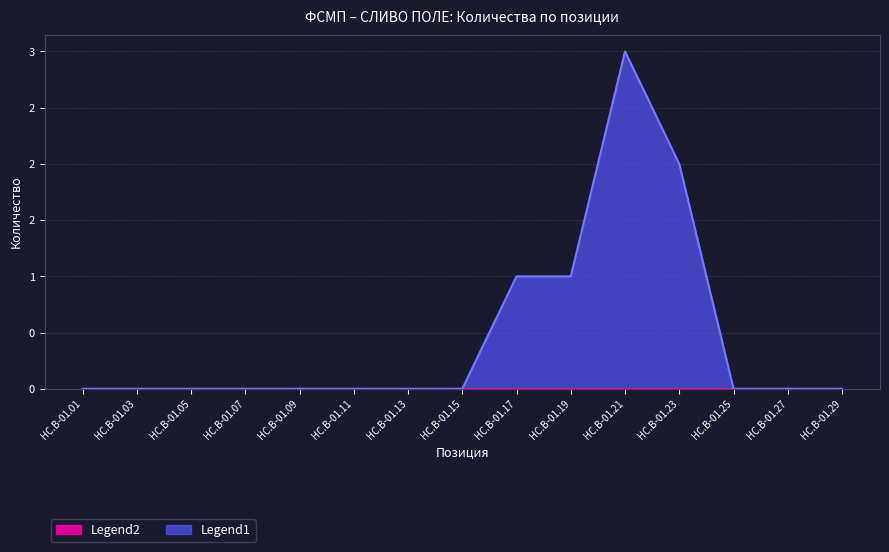

True or false: Legend1 and Legend2 intersect in this chart.

False